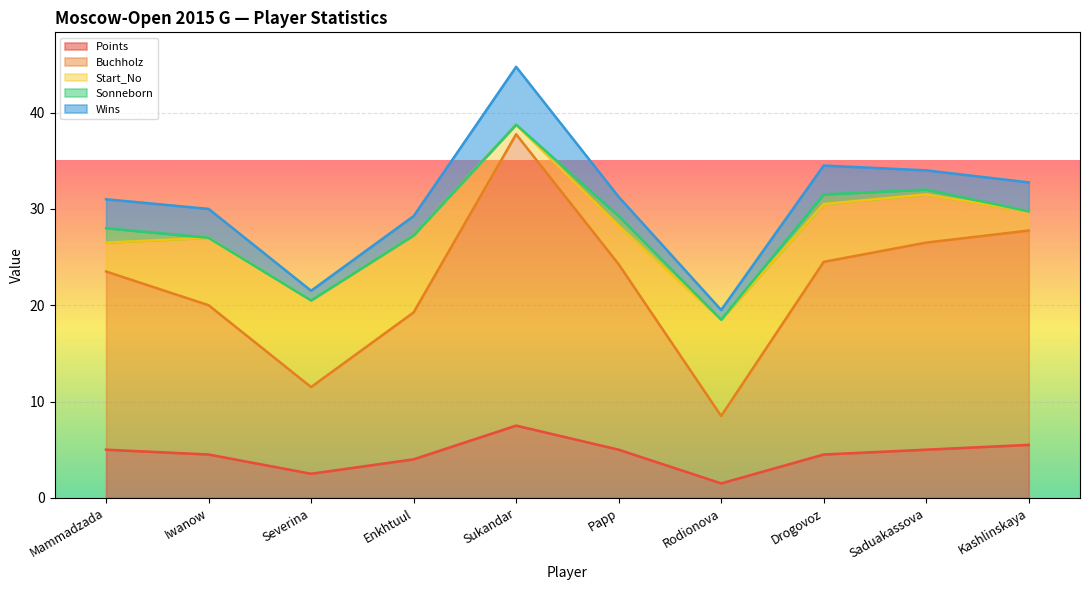

At which category is the sum across all series the highest?

Sukandar